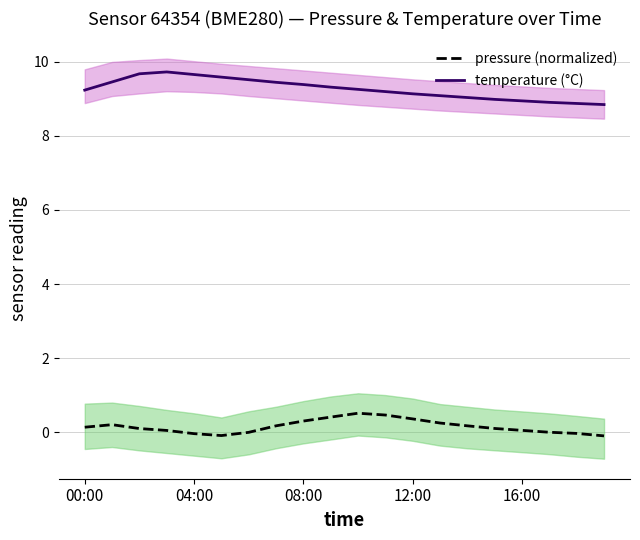

True or false: temperature (°C) and pressure (normalized) intersect in this chart.

False